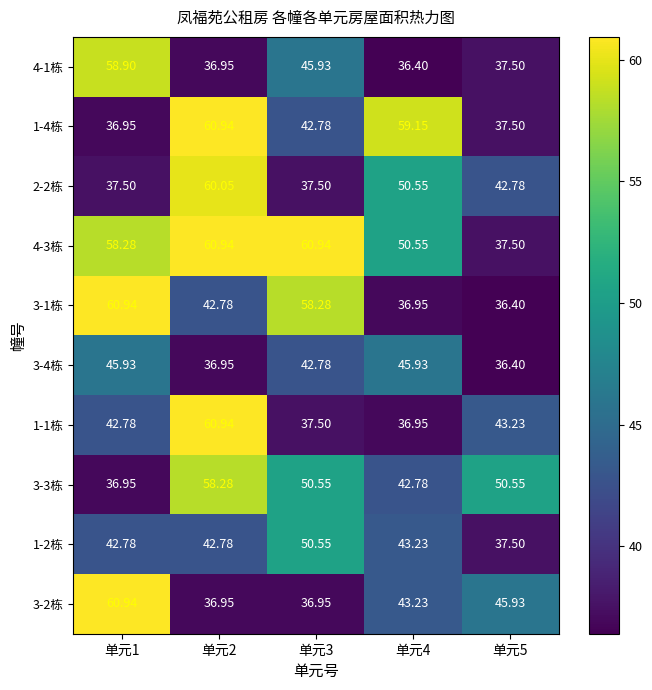

Is the value of 2-2栋 at 单元5 greater than the value of 1-1栋 at 单元3?

Yes